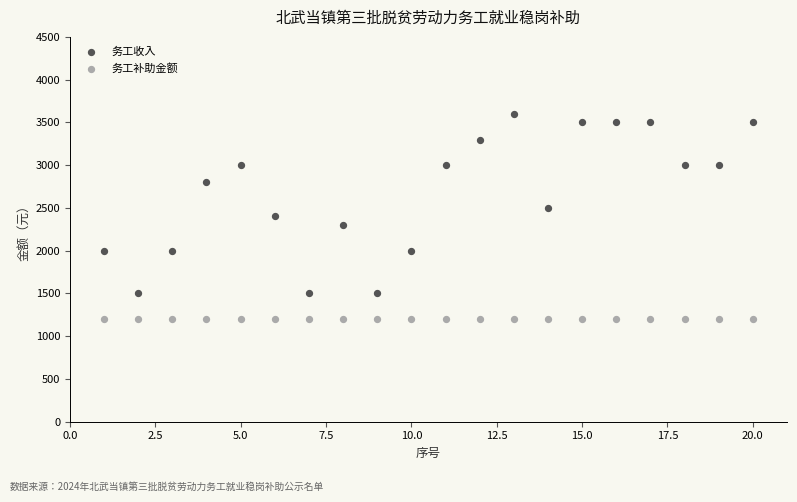

In the 务工收入 series, what Y value is closest to 2550?

2500